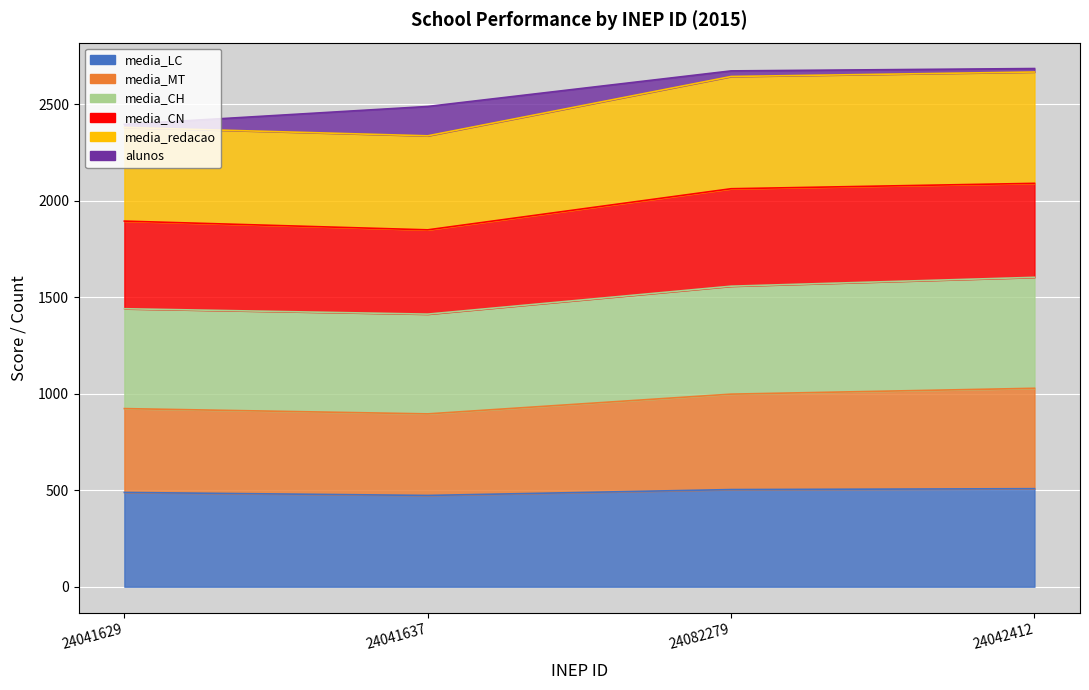

True or false: media_redacao and media_CH intersect in this chart.

False